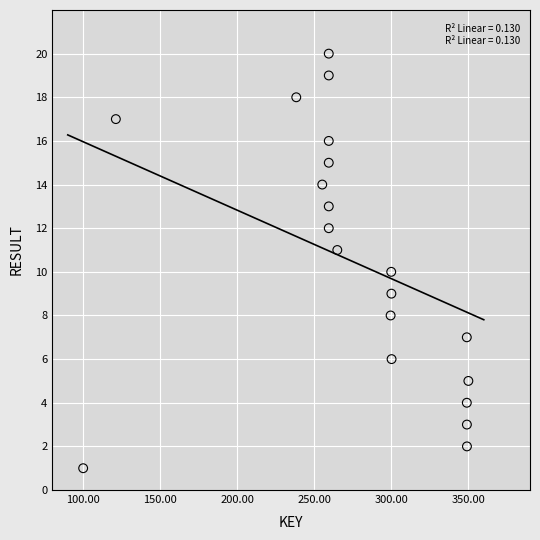

What is the range of Y values (max minus min)?

19